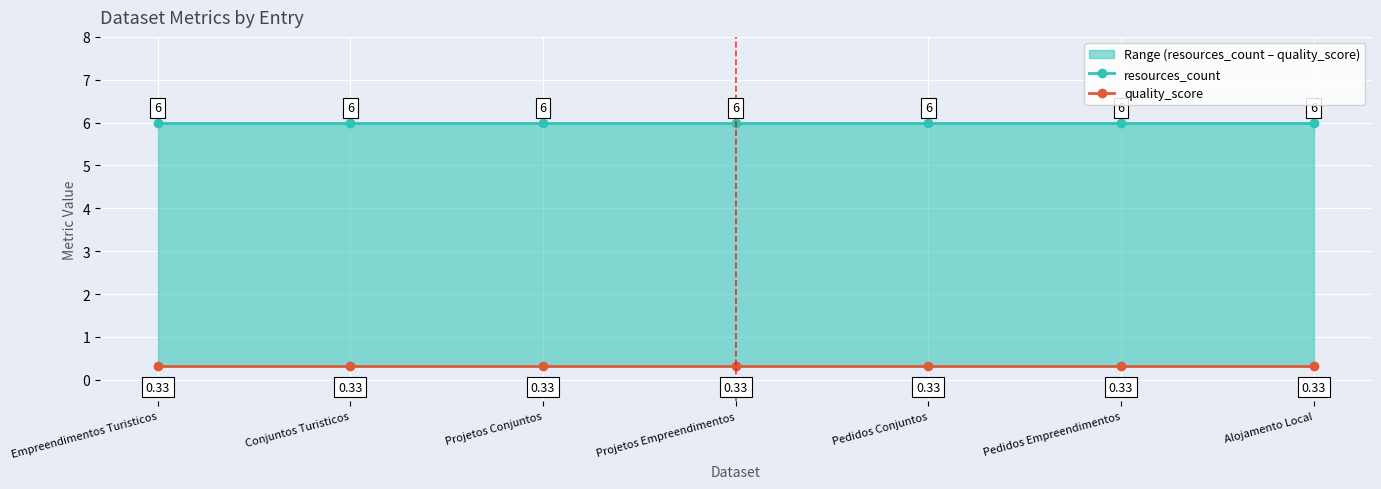

What is the lowest value of the quality_score series?

0.3